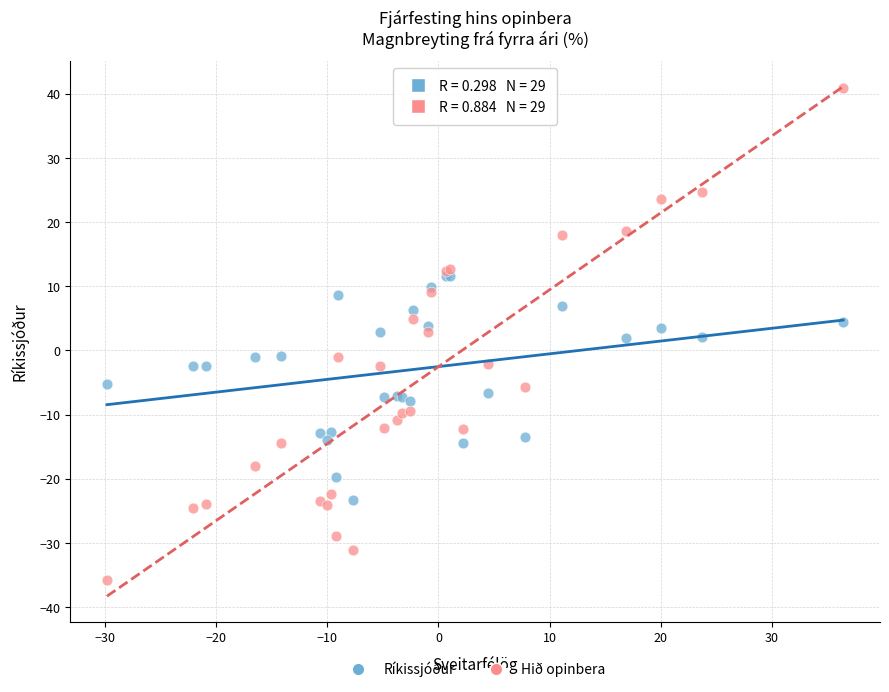

Which series contains the highest Y value?

Hið opinbera